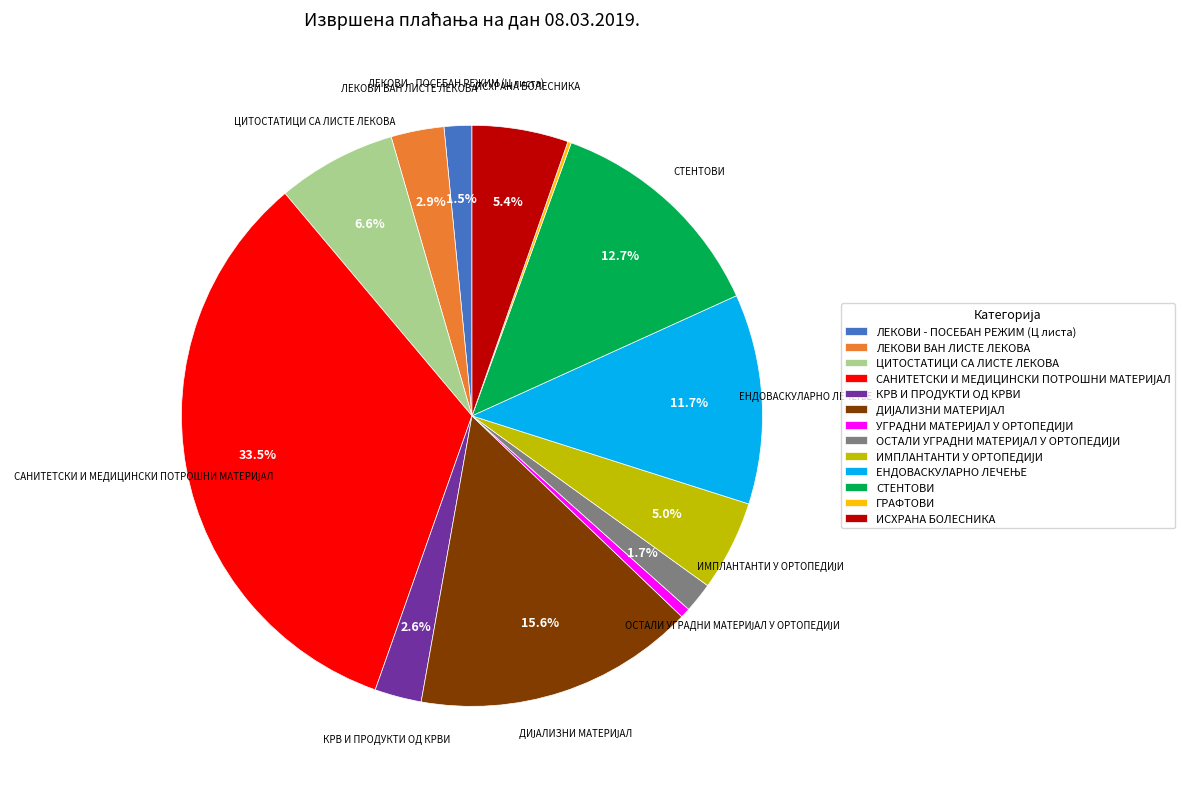

Is the sum of ИСХРАНА БОЛЕСНИКА and СТЕНТОВИ greater than half?

No